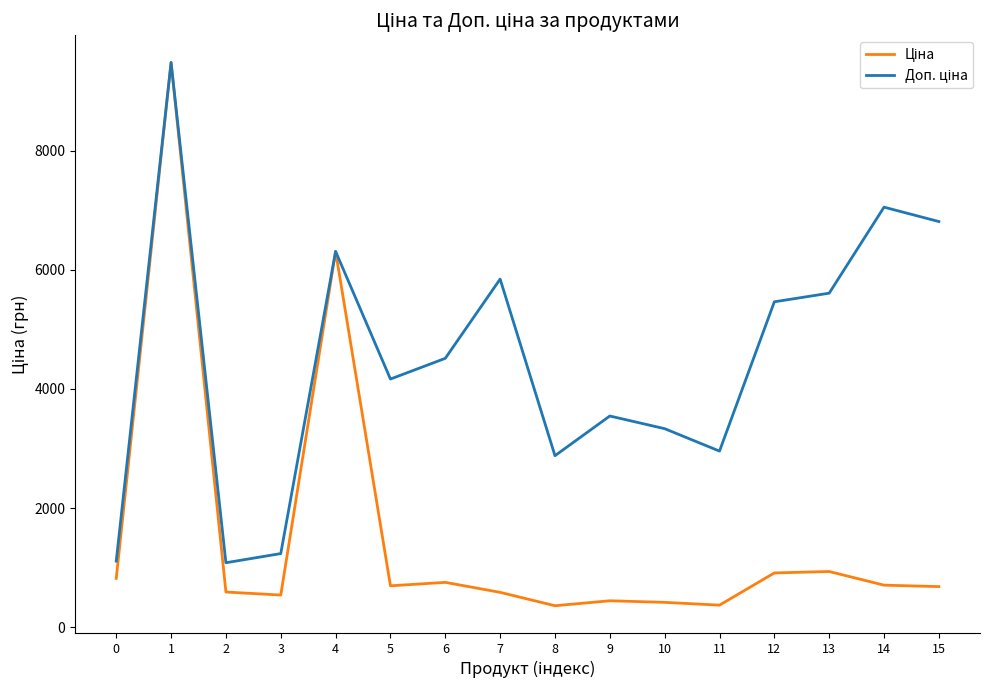

What is the total value across all series at 12?

6372.7